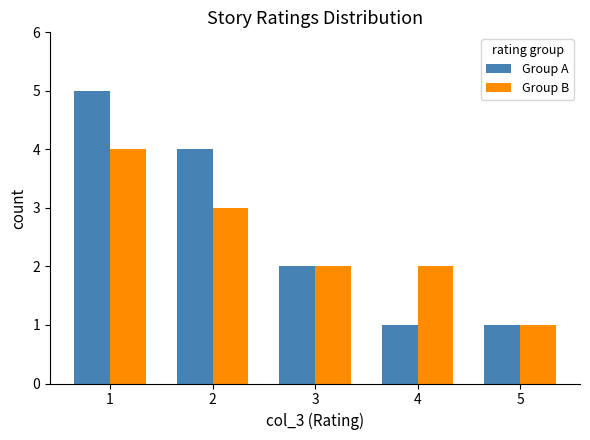

At 2, list the series in order from largest to smallest.

Group A, Group B